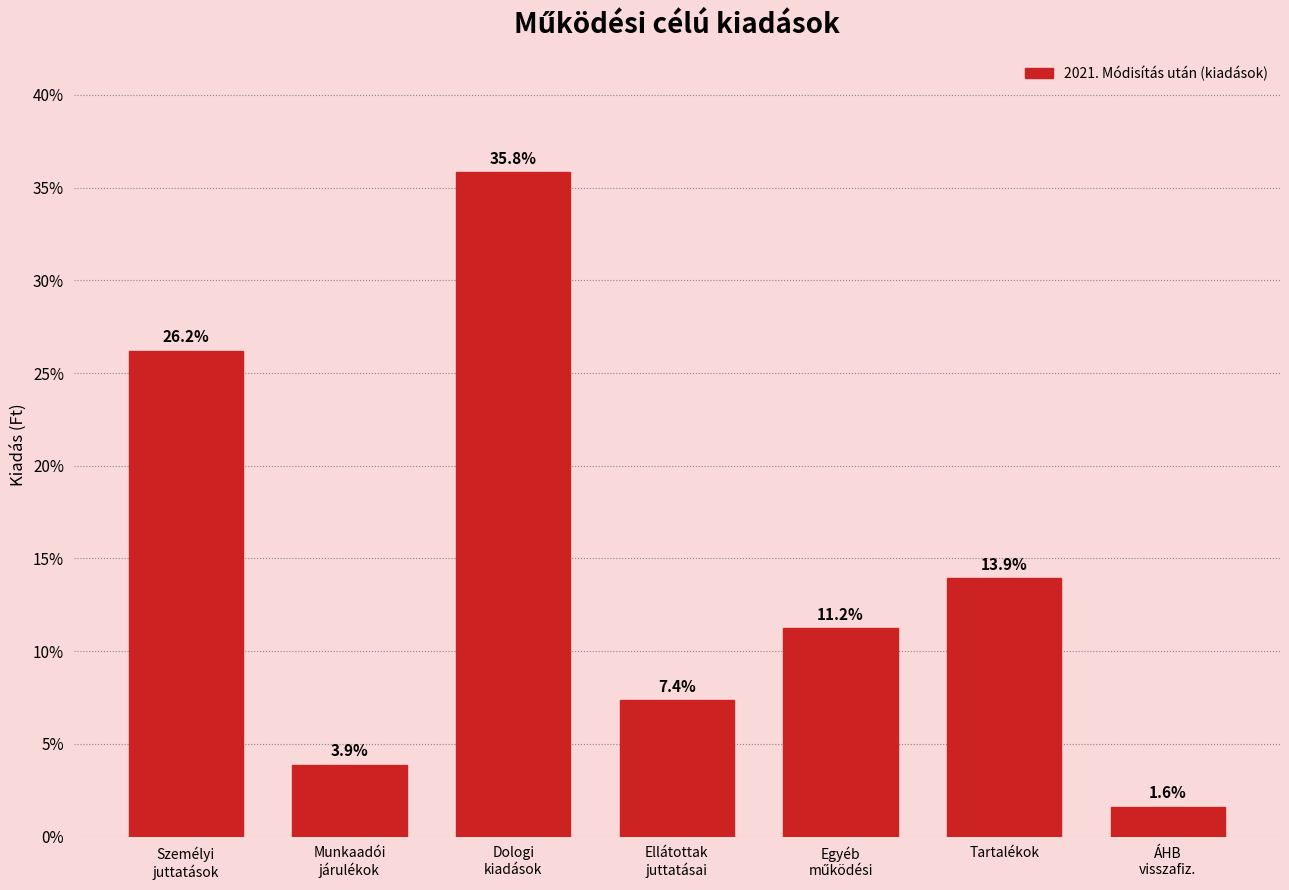

Reading right to left, extract all data points from this chart.

1.6	13.9	11.2	7.4	35.8	3.9	26.2